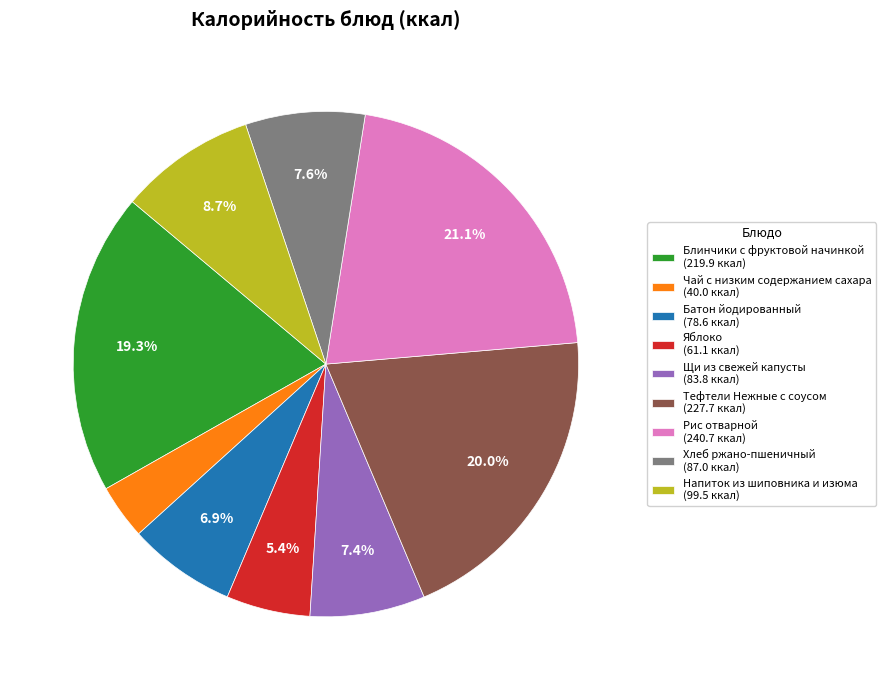

Which slice is the smallest?

Чай с низким содержанием сахара